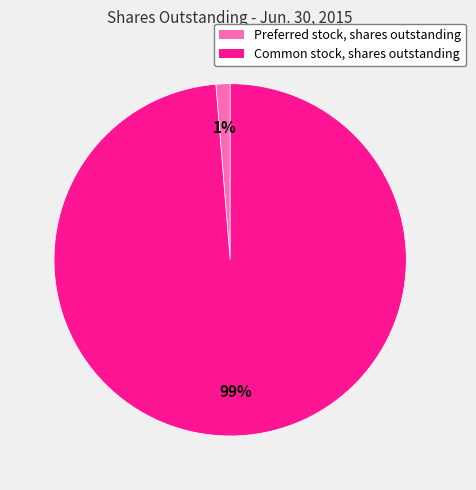

Do Preferred stock, shares outstanding and Common stock, shares outstanding together represent more than half of the pie?

Yes